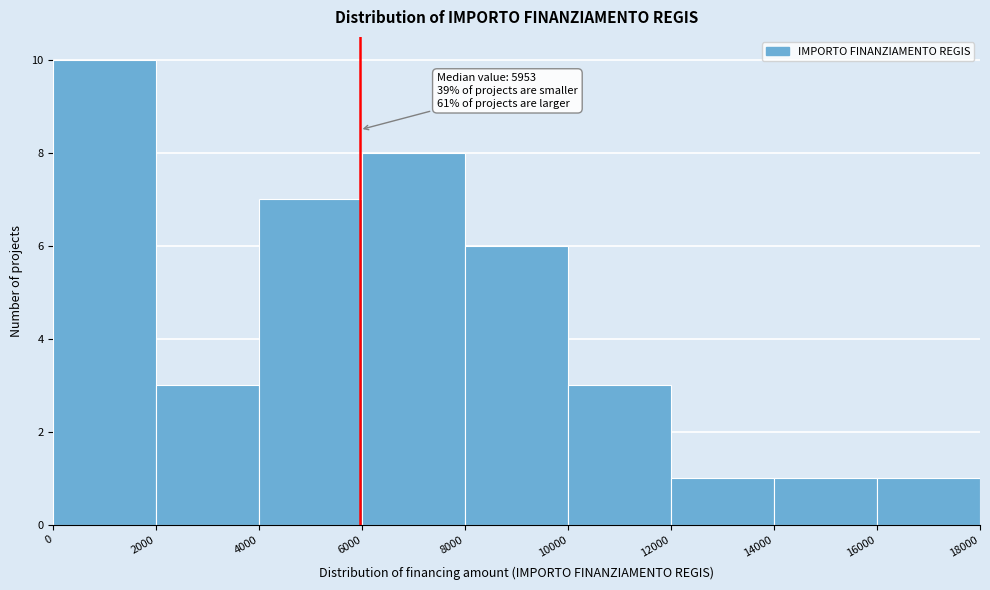

Which range on the x-axis has the tallest bar?

0 to 2000